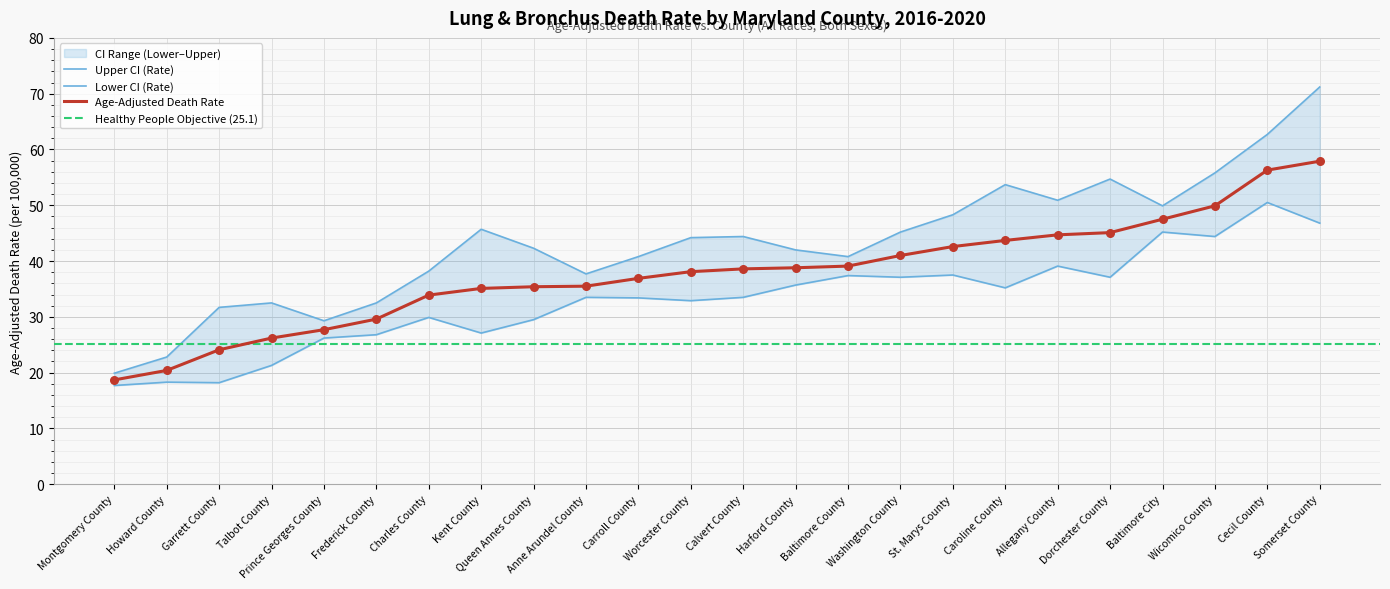

Which series has the largest total across all categories?

Upper CI (Rate)